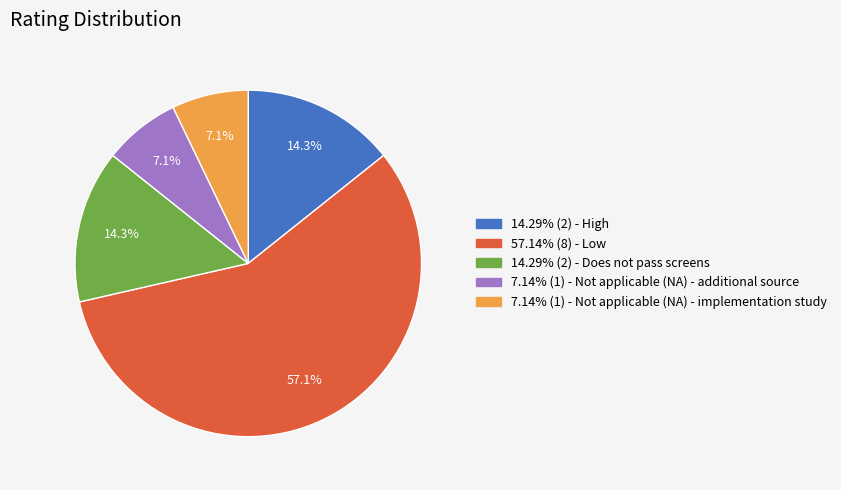

Does any single category account for the majority?

Yes